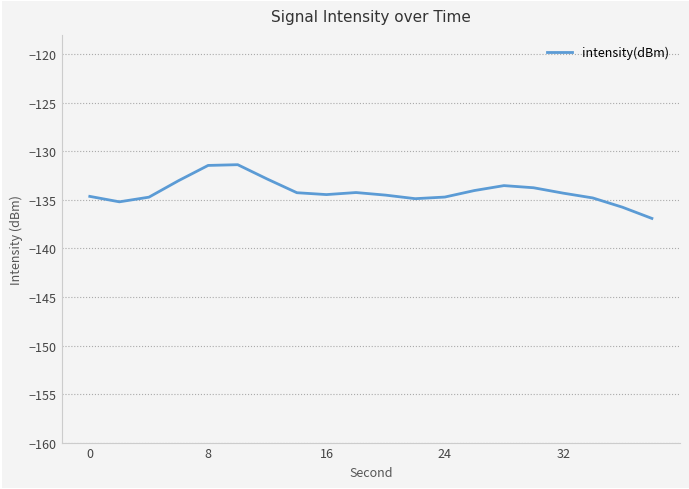

What is the greatest value displayed?

-131.4